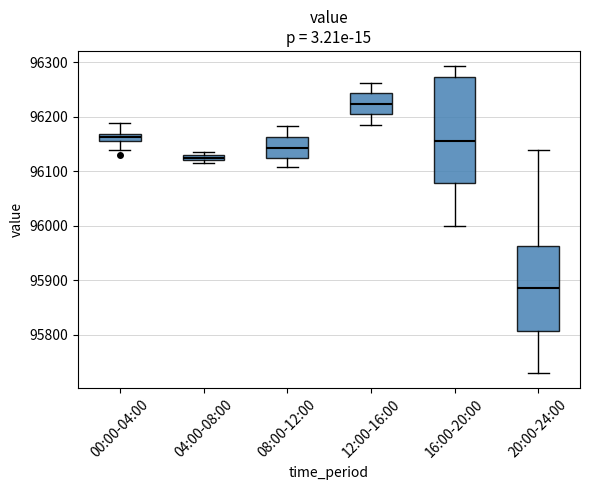

Which box is the tallest, from its lower edge to its upper edge?

16:00-20:00